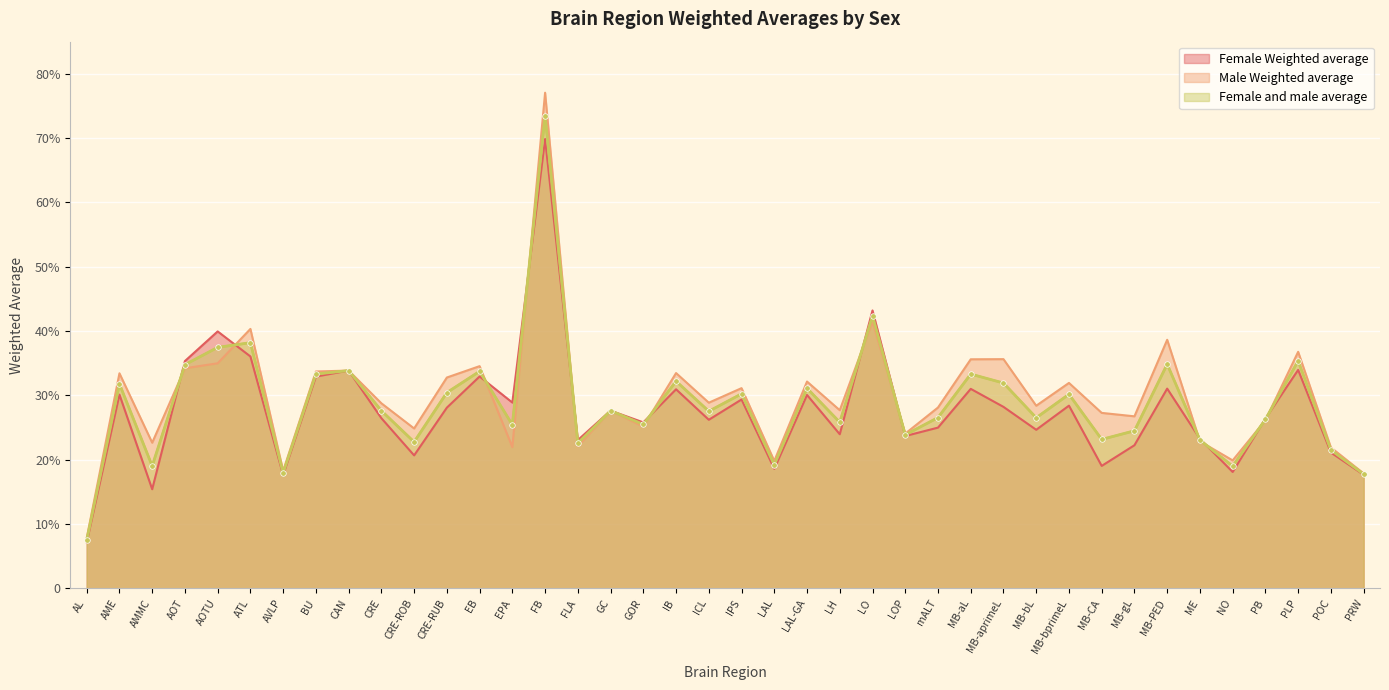

Reading left to right, list all the values displayed in this chart.

Female Weighted average: AL=7.2	AME=30.1	AMMC=15.4	AOT=35.3	AOTU=40.0	ATL=36.1	AVLP=17.6	BU=32.9	CAN=33.9	CRE=26.5	CRE-ROB=20.7	CRE-RUB=28.1	EB=32.9	EPA=28.9	FB=69.9	FLA=23.1	GC=27.6	GOR=25.8	IB=31.0	ICL=26.2	IPS=29.4	LAL=18.6	LAL-GA=30.1	LH=24.0	LO=43.2	LOP=23.7	mALT=25.0	MB-aL=31.0	MB-aprimeL=28.2	MB-bL=24.7	MB-bprimeL=28.4	MB-CA=19.0	MB-gL=22.3	MB-PED=31.1	ME=23.3	NO=18.1	PB=26.4	PLP=34.0	POC=21.1	PRW=17.7
Male Weighted average: AL=7.8	AME=33.4	AMMC=22.7	AOT=34.2	AOTU=35.0	ATL=40.3	AVLP=18.3	BU=33.7	CAN=33.9	CRE=28.8	CRE-ROB=24.9	CRE-RUB=32.8	EB=34.6	EPA=22.0	FB=77.1	FLA=22.1	GC=27.6	GOR=25.2	IB=33.5	ICL=28.9	IPS=31.1	LAL=19.8	LAL-GA=32.2	LH=27.7	LO=41.5	LOP=24.1	mALT=28.1	MB-aL=35.6	MB-aprimeL=35.6	MB-bL=28.4	MB-bprimeL=31.9	MB-CA=27.3	MB-gL=26.8	MB-PED=38.7	ME=22.9	NO=19.9	PB=26.1	PLP=36.8	POC=21.9	PRW=17.9
Female and male average: AL=7.5	AME=31.8	AMMC=19.0	AOT=34.8	AOTU=37.5	ATL=38.2	AVLP=18.0	BU=33.3	CAN=33.9	CRE=27.6	CRE-ROB=22.8	CRE-RUB=30.4	EB=33.8	EPA=25.4	FB=73.5	FLA=22.6	GC=27.6	GOR=25.5	IB=32.2	ICL=27.5	IPS=30.3	LAL=19.2	LAL-GA=31.1	LH=25.8	LO=42.4	LOP=23.9	mALT=26.6	MB-aL=33.3	MB-aprimeL=31.9	MB-bL=26.5	MB-bprimeL=30.2	MB-CA=23.2	MB-gL=24.5	MB-PED=34.9	ME=23.1	NO=19.0	PB=26.3	PLP=35.4	POC=21.5	PRW=17.8